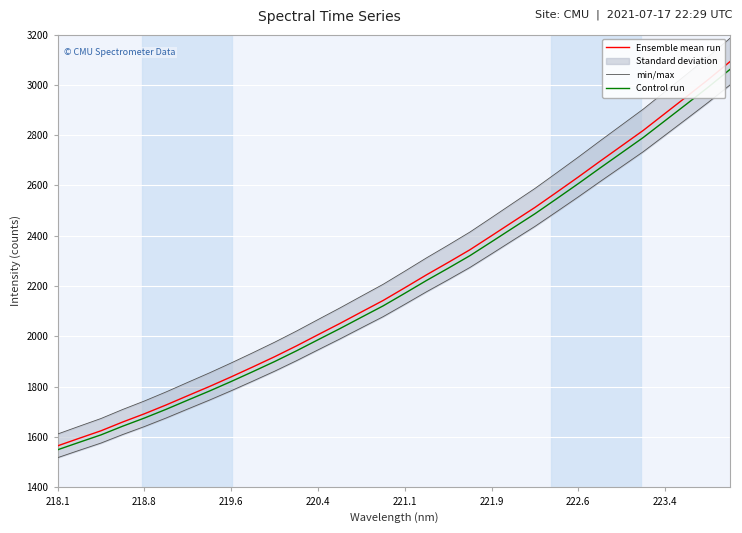

What is the difference between the maximum and minimum values in the Control run series?

1511.6